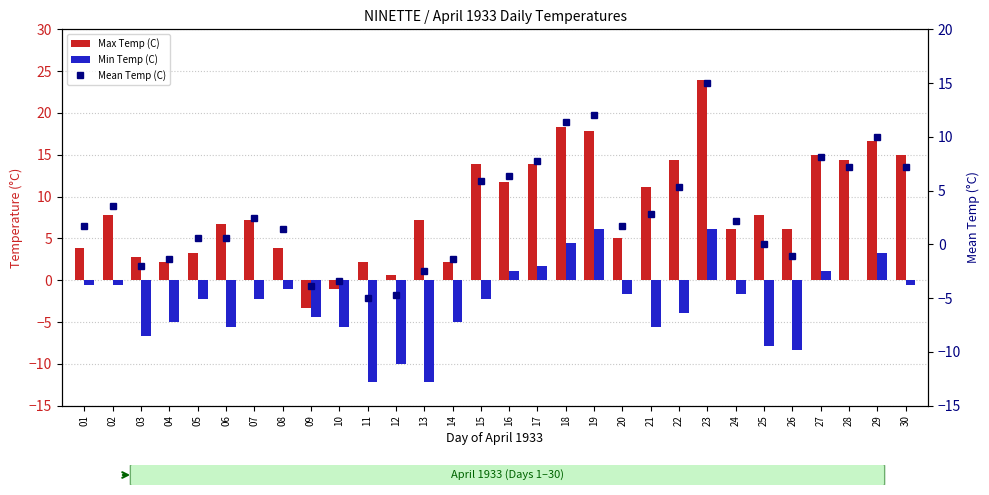

Which series has the largest range (max minus min)?

Max Temp (C)